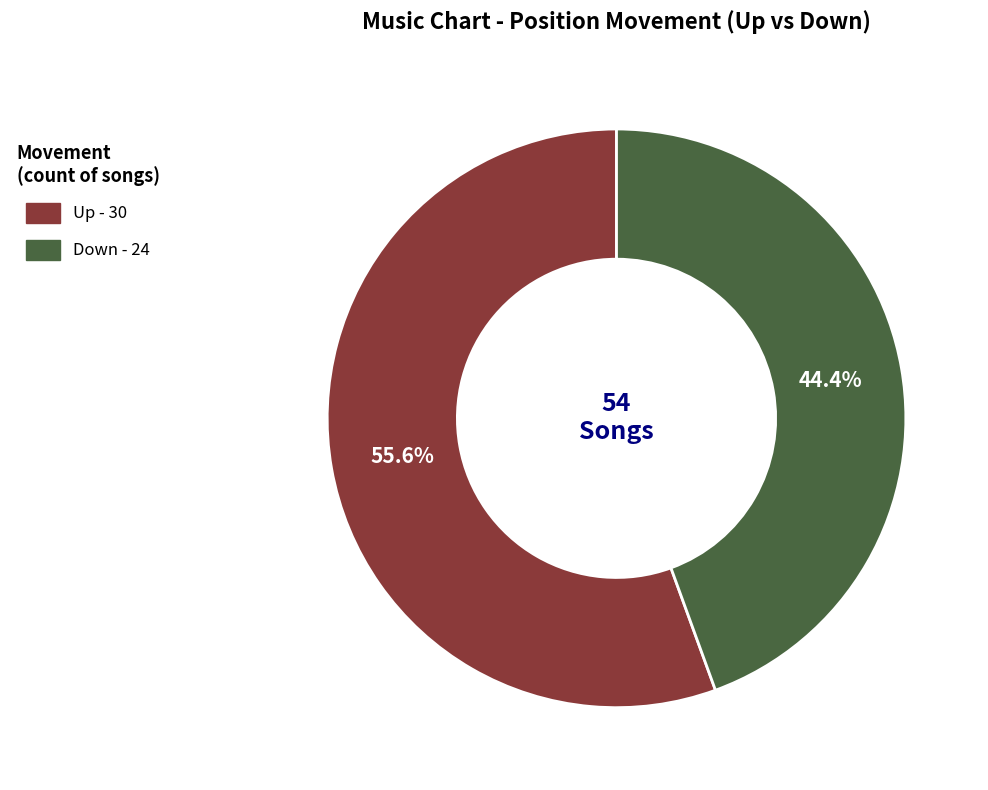

Is there any slice that represents more than half of the pie?

Yes